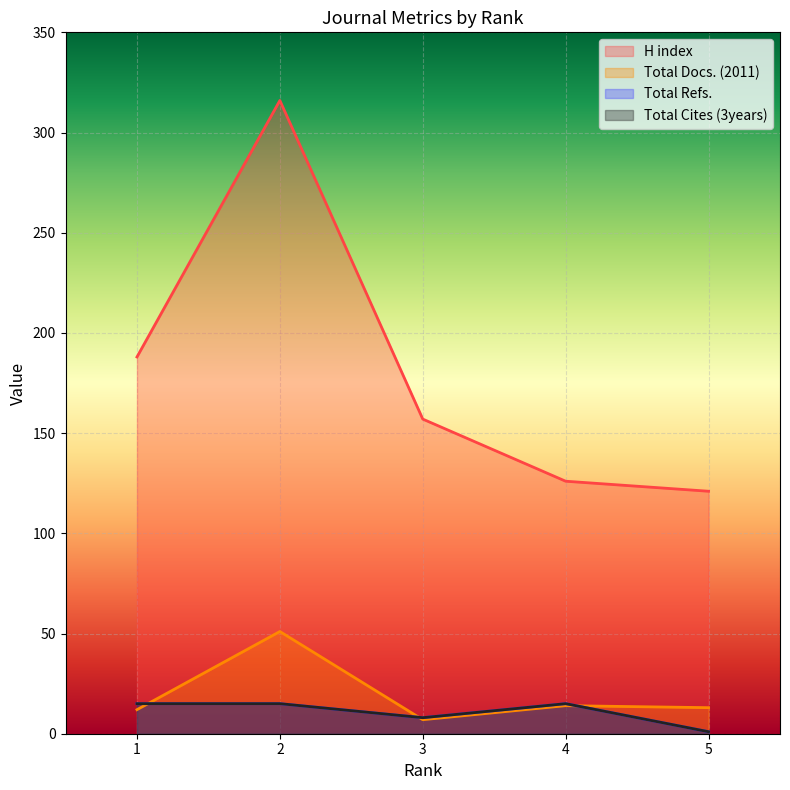

At which category is the sum across all series the highest?

2